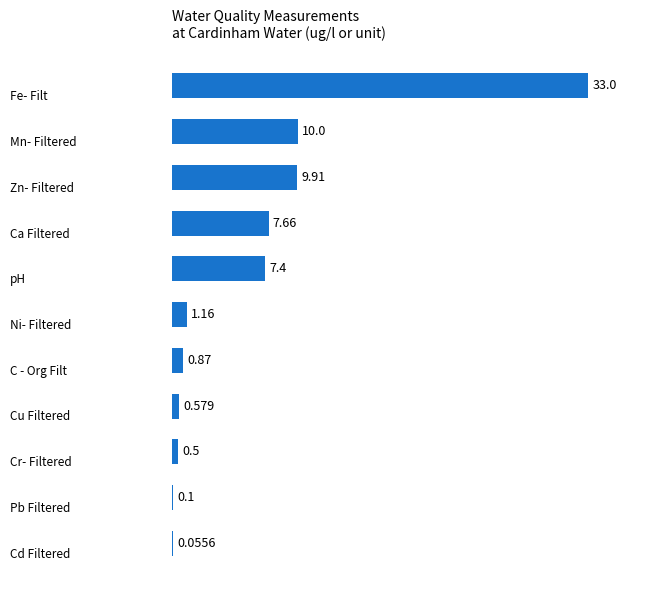

What is the sum of all values?

71.2